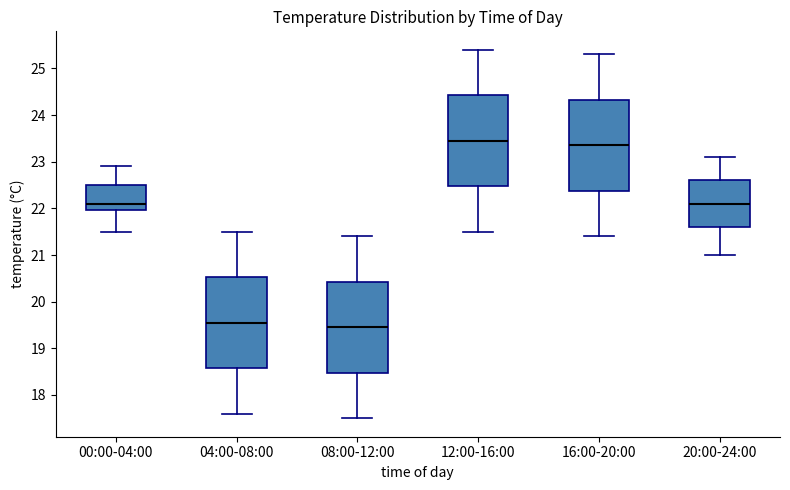

Reading left to right, read every box against the y-axis: the position of its median line, the range the box covers, and the ends of its whiskers. The values are not printed on the chart, so give them approximately, as read against the axis.

00:00-04:00: median 22.1, box 22.0 to 22.5, whiskers 21.5 to 22.9
04:00-08:00: median 19.6, box 18.6 to 20.5, whiskers 17.6 to 21.5
08:00-12:00: median 19.5, box 18.5 to 20.4, whiskers 17.5 to 21.4
12:00-16:00: median 23.5, box 22.5 to 24.4, whiskers 21.5 to 25.4
16:00-20:00: median 23.4, box 22.4 to 24.3, whiskers 21.4 to 25.3
20:00-24:00: median 22.1, box 21.6 to 22.6, whiskers 21.0 to 23.1